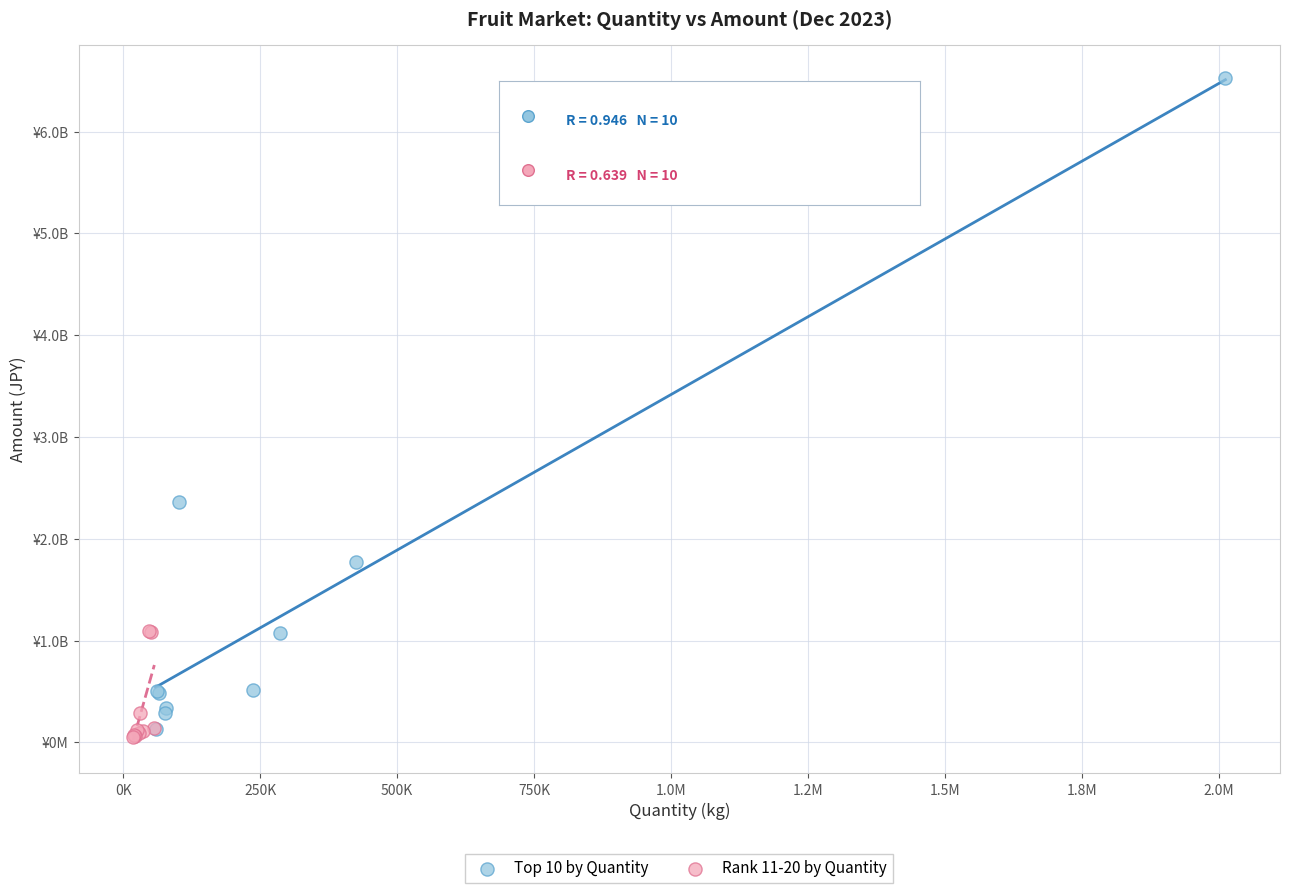

Which series has the largest Y range (max minus min)?

Top 10 by Quantity